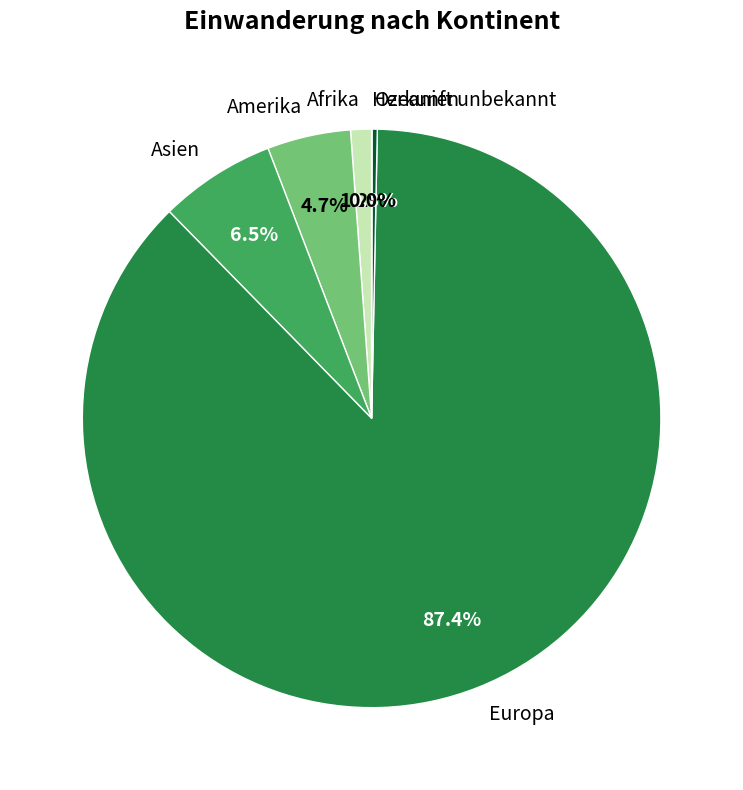

How much of the chart is everything except Ozeanien?

99.7%